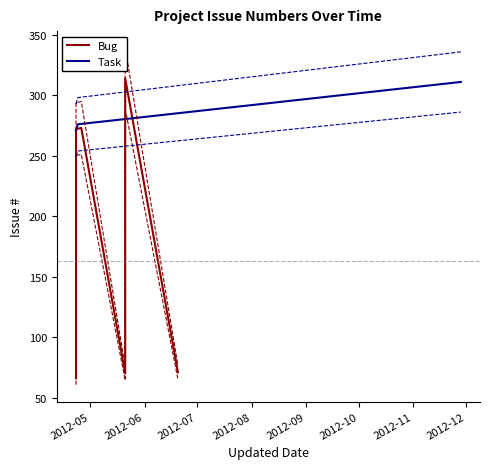

True or false: the data shows 531.8 at 2012-06.

False